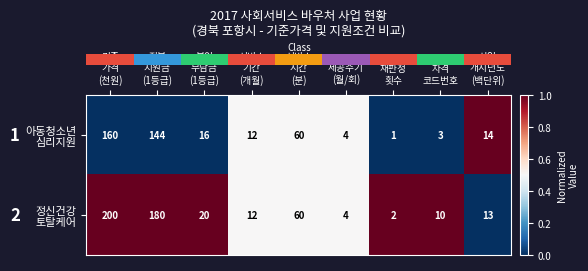

What is the maximum value shown in the chart?

200